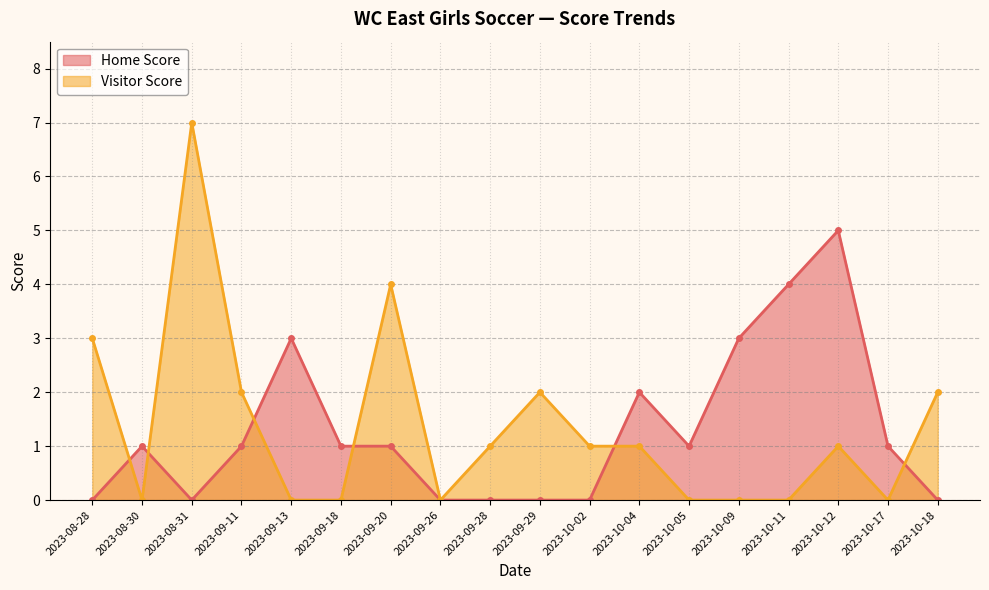

How many Visitor Score values are between 0 and 2?

15